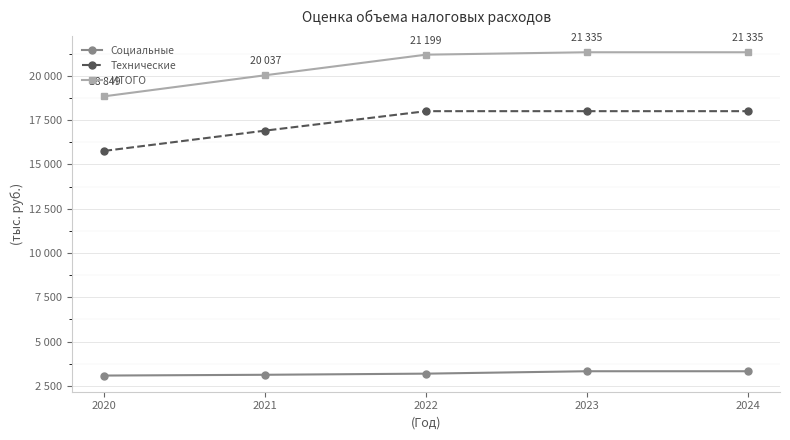

The Социальные series shows 2186 at 2021. True or false?

False